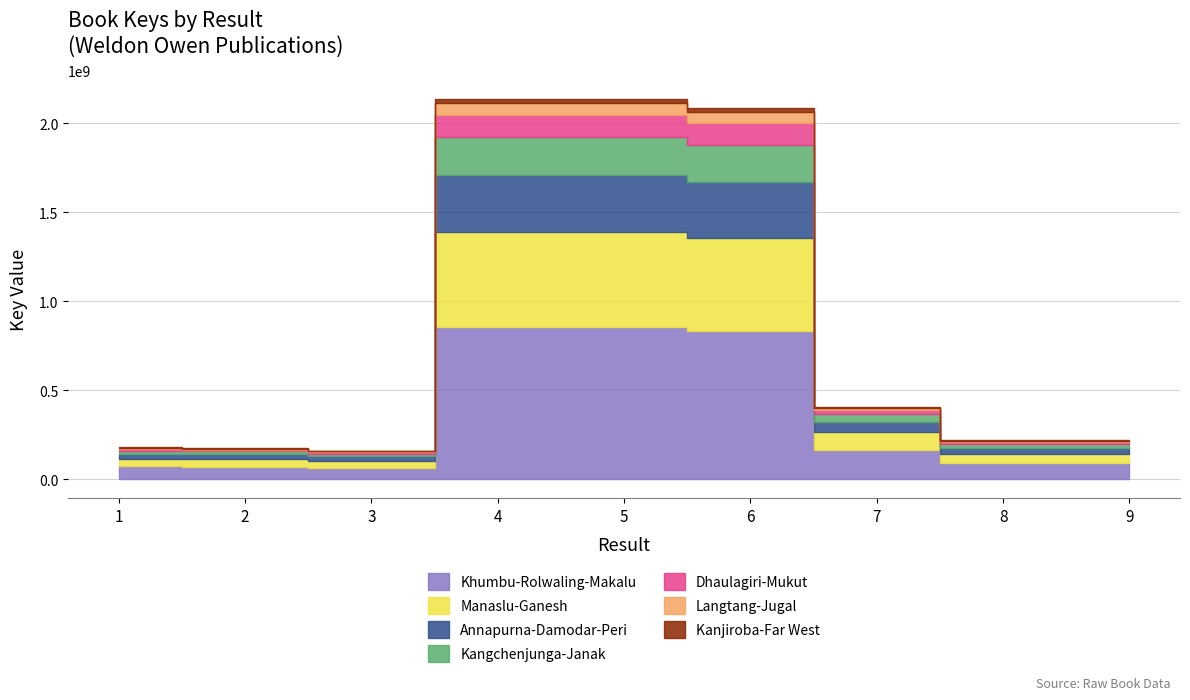

Where is the first local maximum?

4